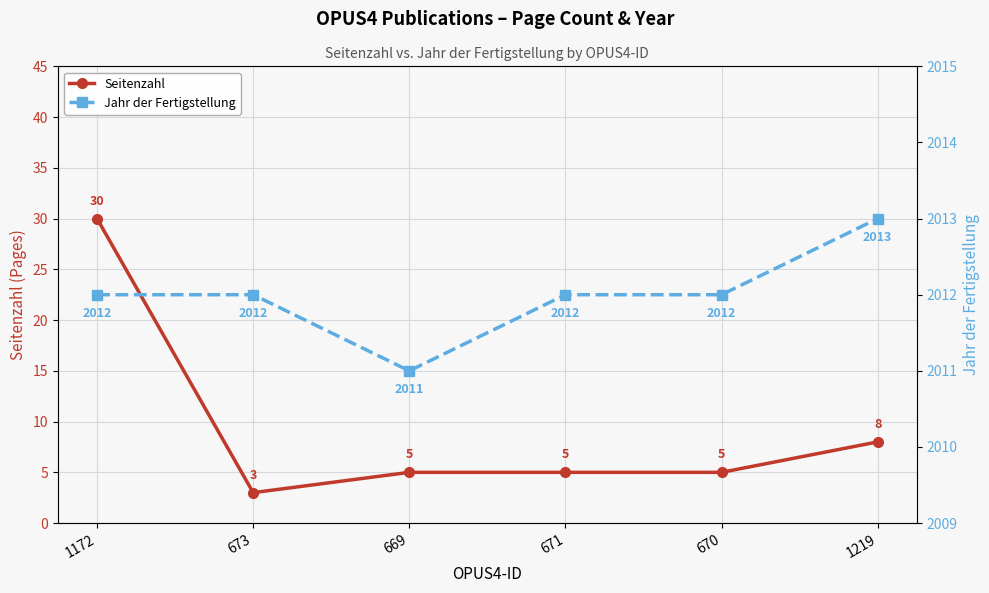

What position from the right is 671?

3